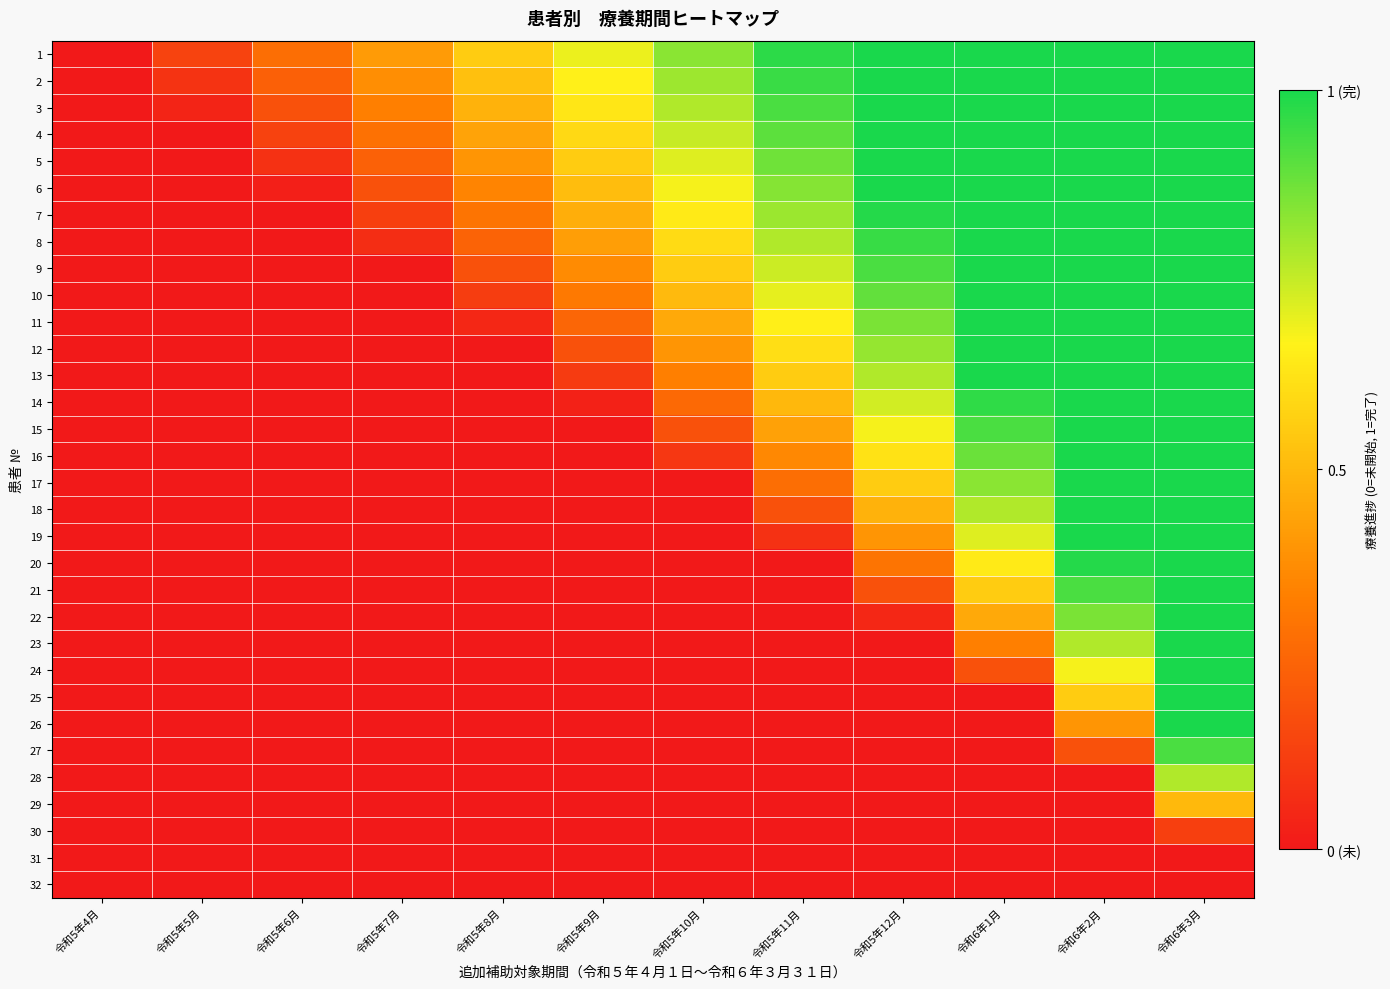

Which series changed the most between 令和5年7月 and 令和5年9月?

9